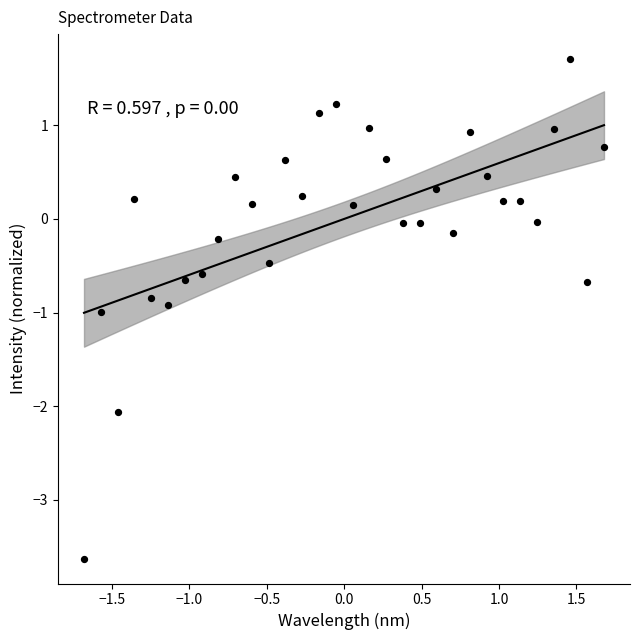

What is the range of X values (max minus min)?

3.4